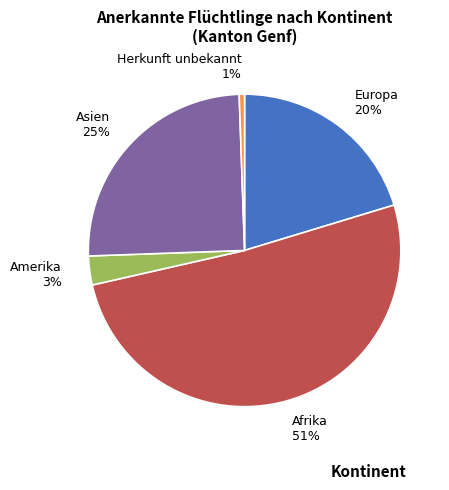

Combined, do Europa and Herkunft unbekannt account for over 50%?

No